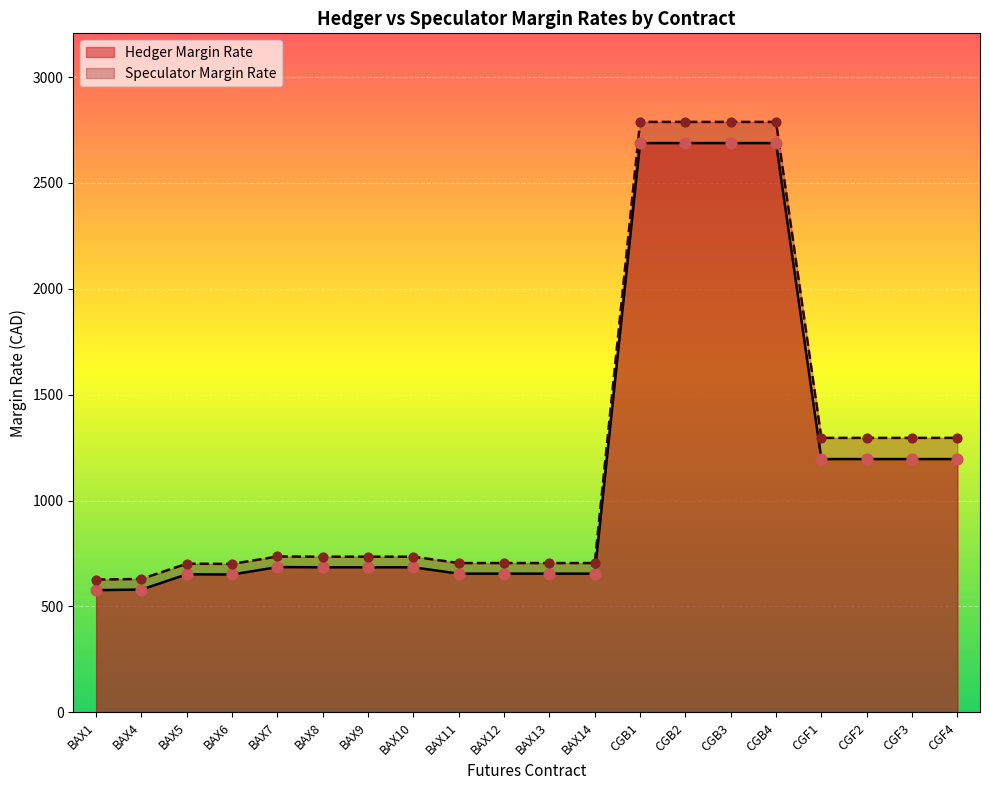

Is the value of Speculator Margin Rate at BAX8 greater than the value of Hedger Margin Rate at BAX8?

Yes